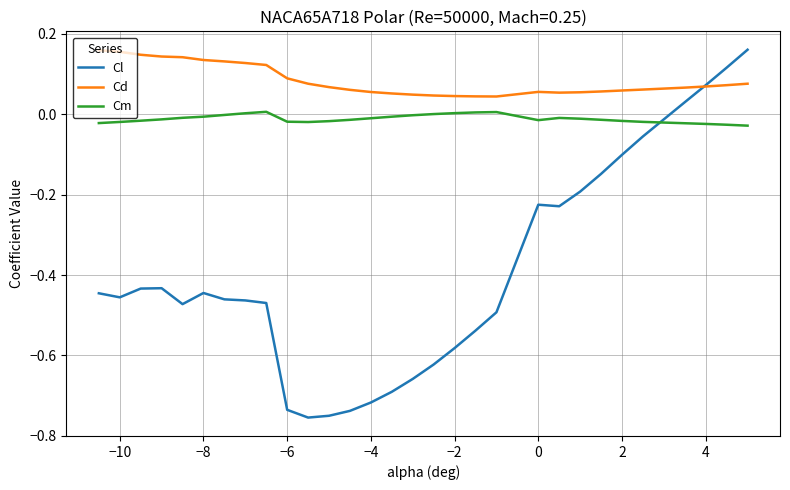

True or false: Cm and Cd cross at least once.

False